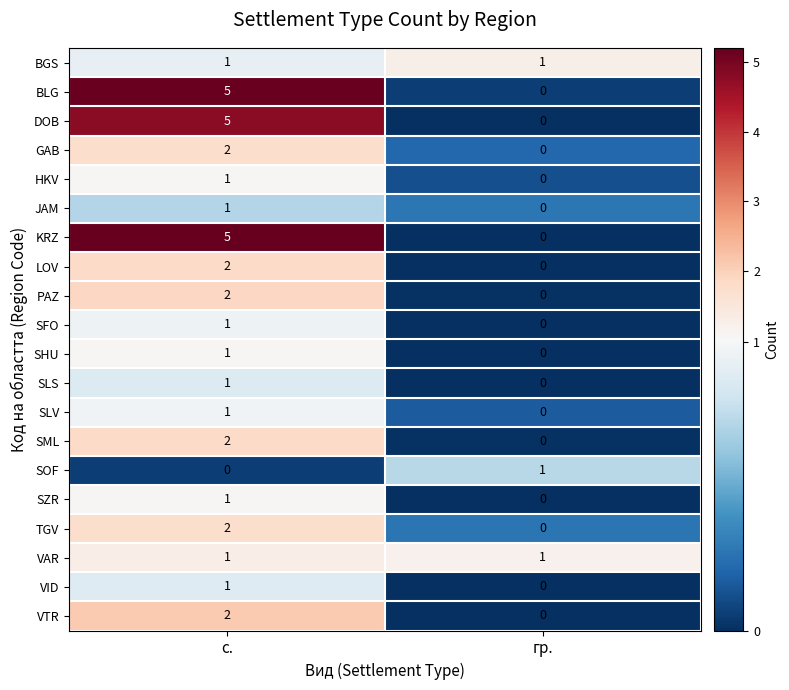

What is the sum of all KRZ values?

5